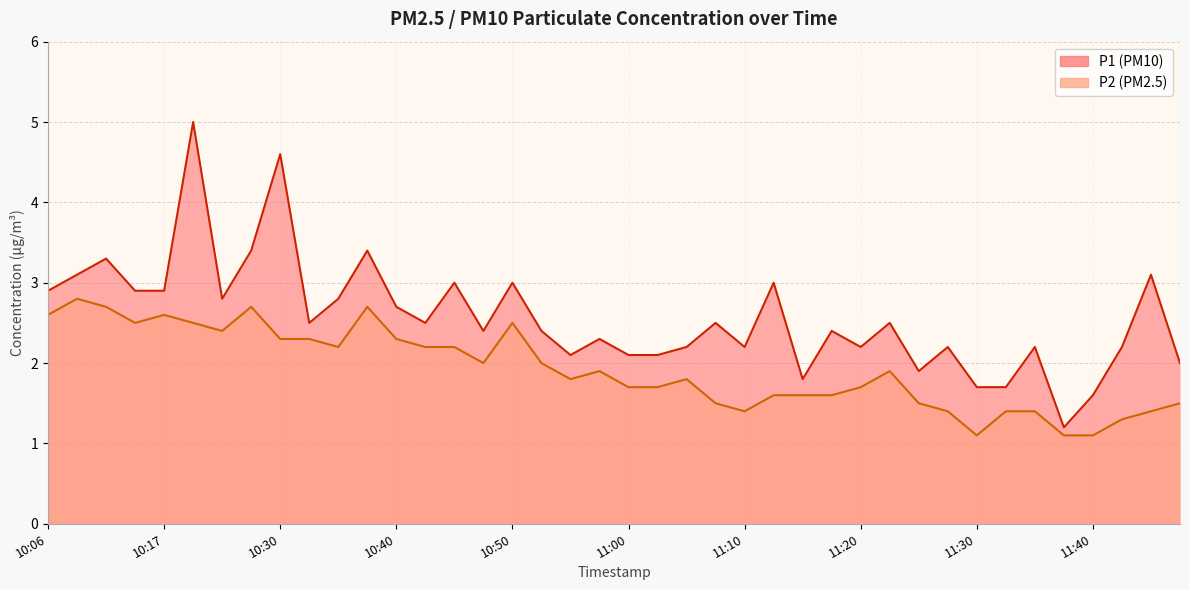

True or false: P2 has more than 0 interior local peaks.

True